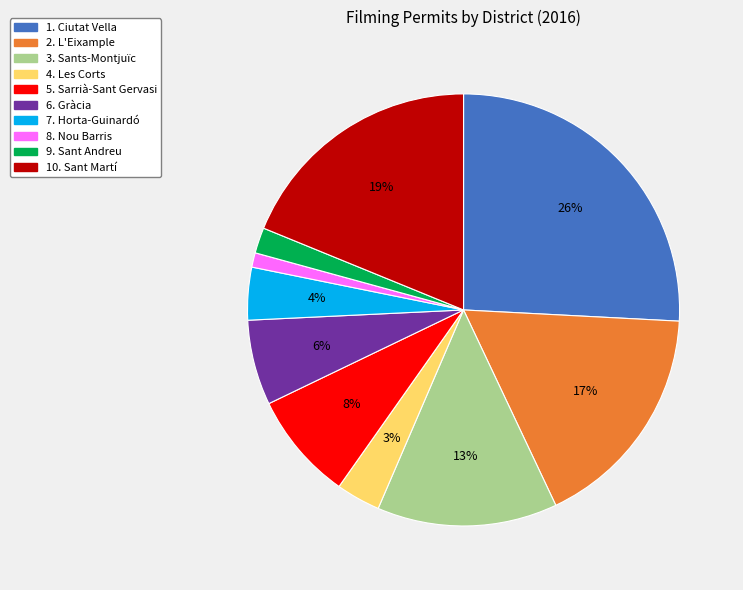

To the nearest percent, what is the average slice percentage?

10%